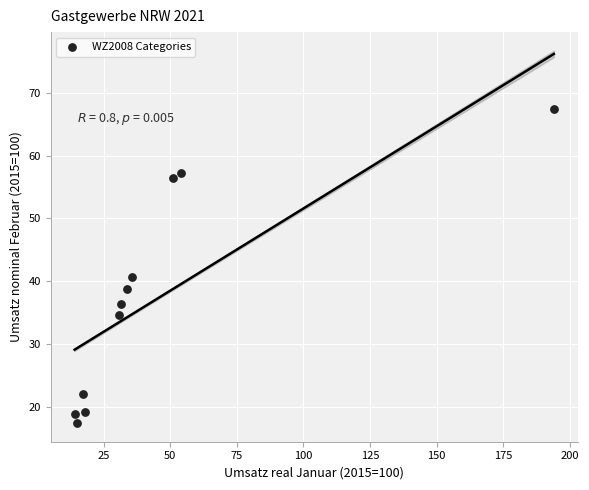

What Y value in the scatter plot is closest to 42?

40.7